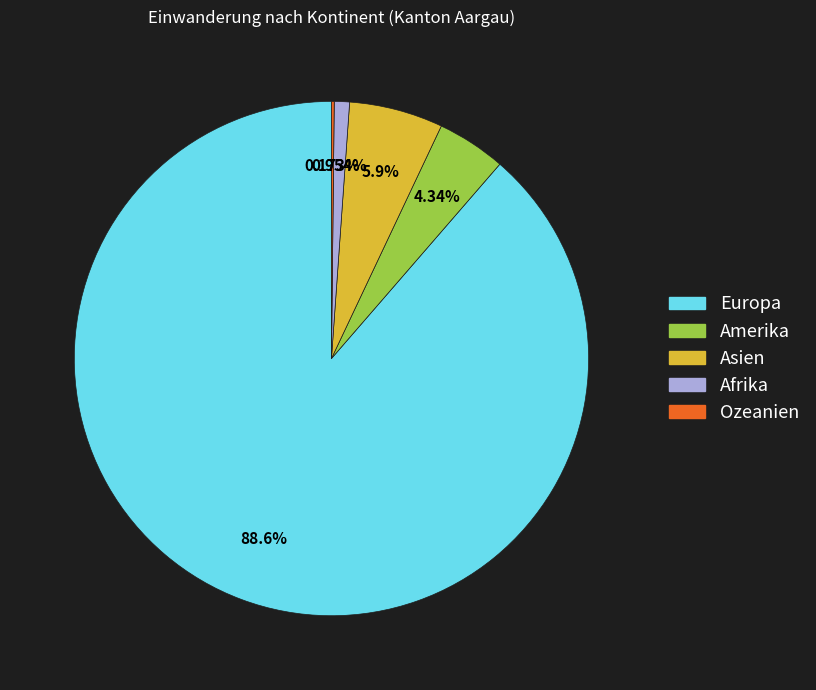

Combined, do Europa and Asien account for over 50%?

Yes